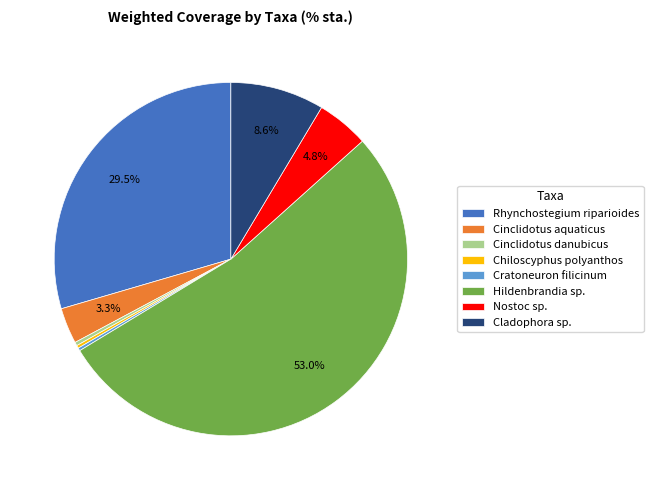

Which slice is the largest?

Hildenbrandia sp.